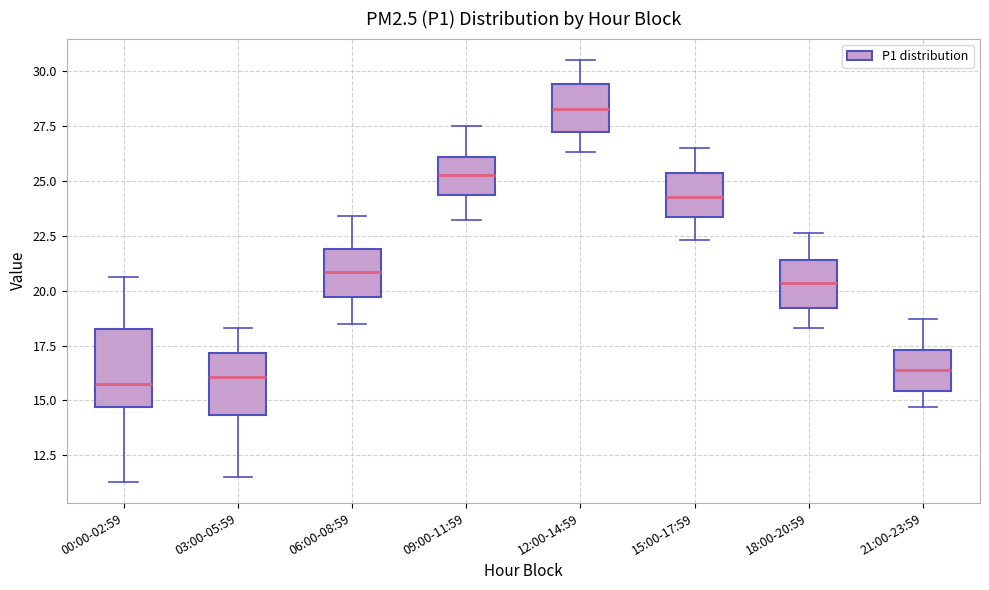

Which box is the tallest, from its lower edge to its upper edge?

00:00-02:59